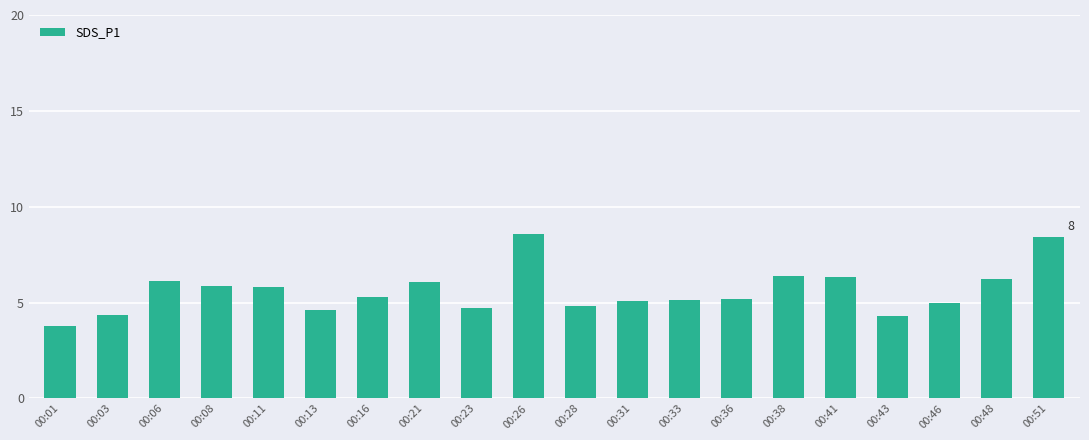

Which category has the lowest value across all series?

00:01